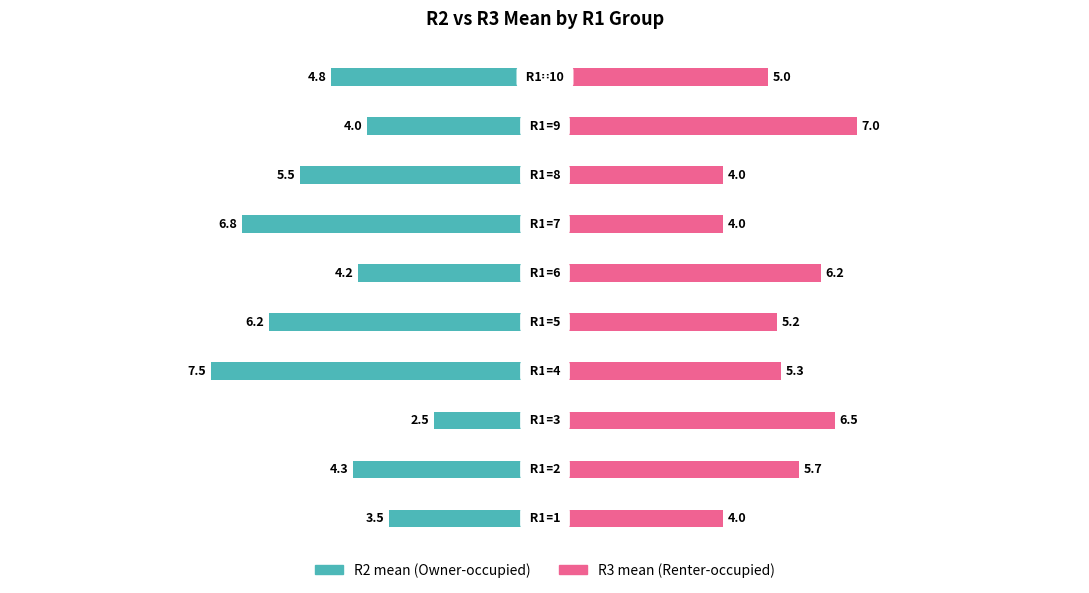

How many values in the R2 (Owner-occupied) series exceed -4?

2